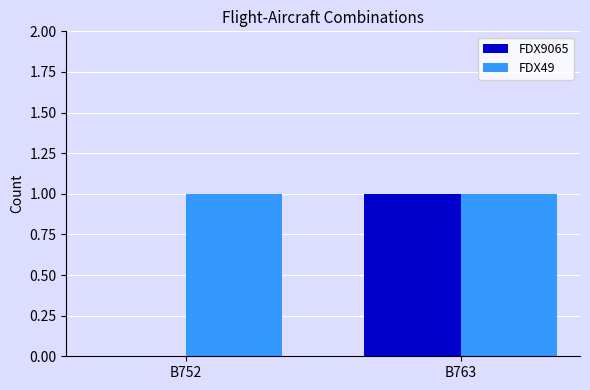

Is the value of FDX49 at B752 greater than the value of FDX9065 at B752?

Yes